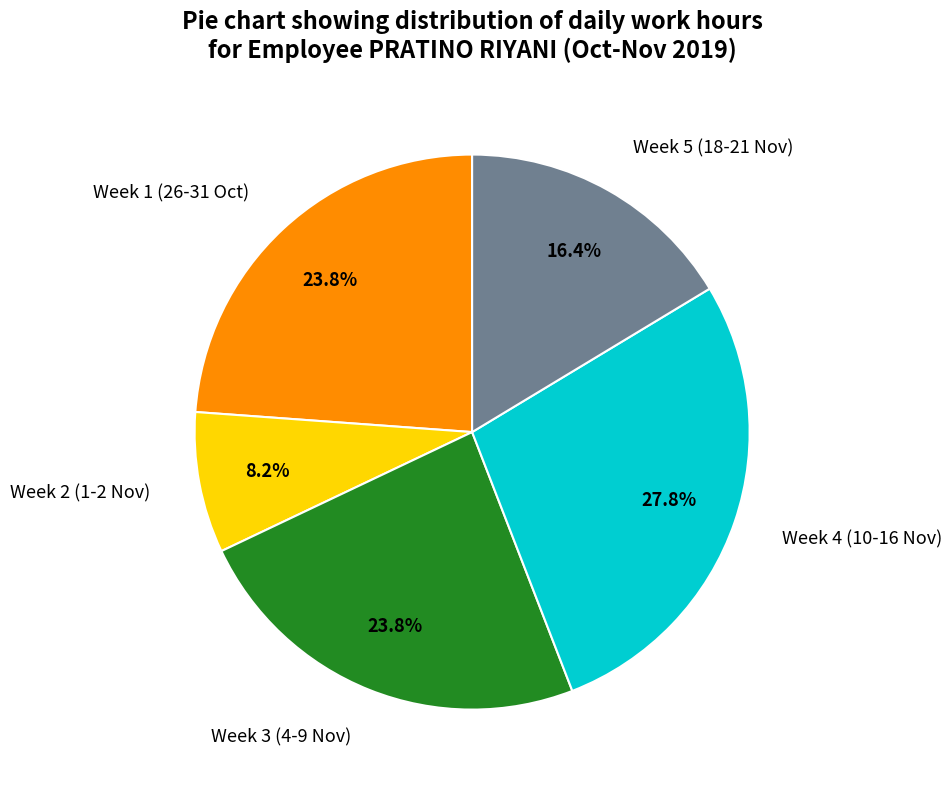

Does Week 1 (26-31 Oct) represent more than half of the total?

No